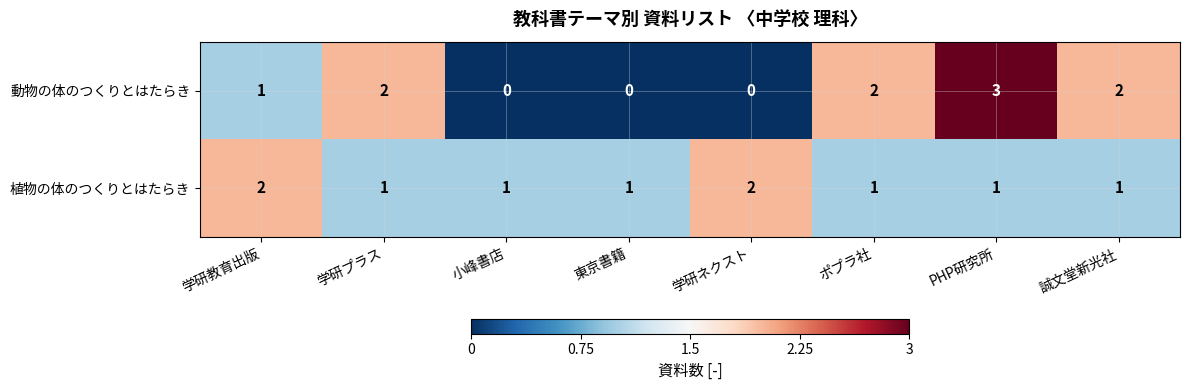

What is the difference between the highest and lowest values at 東京書籍?

1